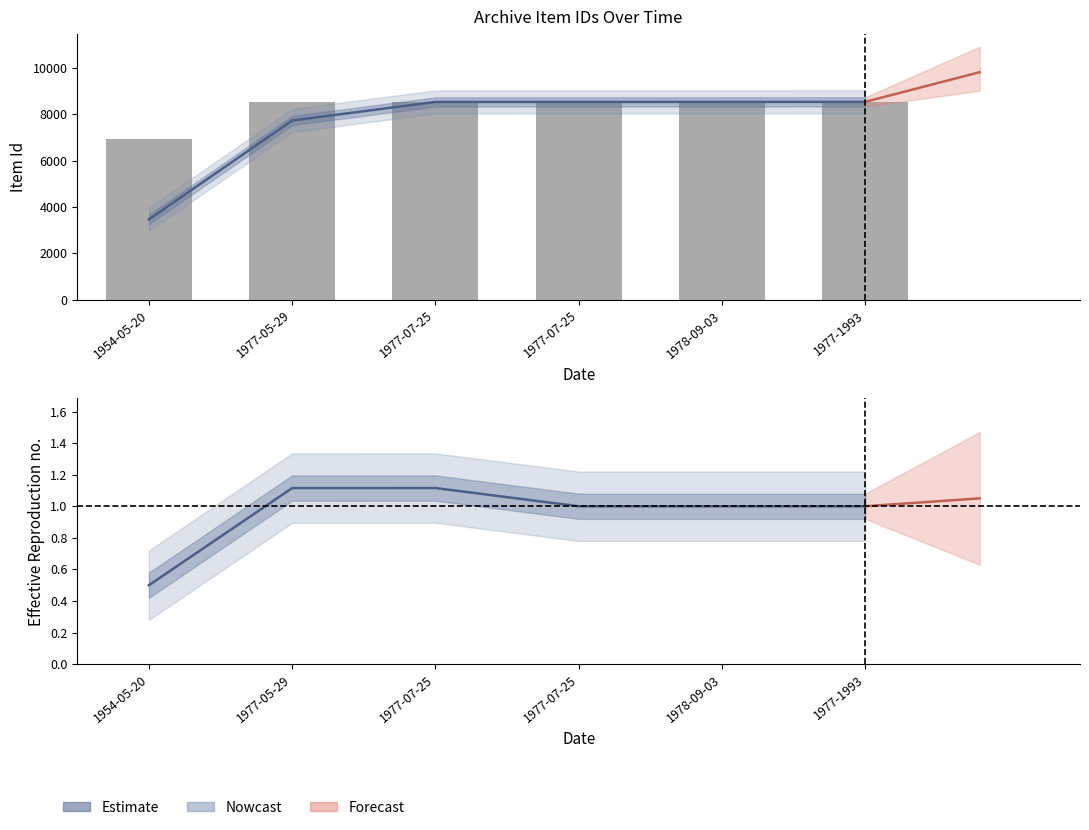

Is it true that the value at 1978-09-03 is 1.0?

True